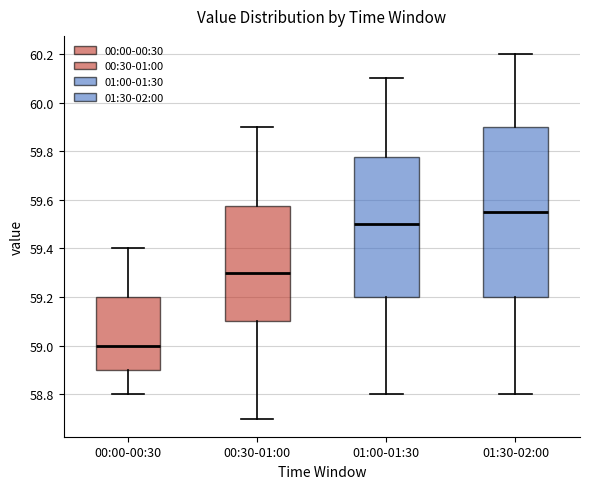

Reading left to right, read every box against the y-axis: the position of its median line, the range the box covers, and the ends of its whiskers. The values are not printed on the chart, so give them approximately, as read against the axis.

00:00-00:30: median 59.00, box 58.90 to 59.20, whiskers 58.80 to 59.40
00:30-01:00: median 59.30, box 59.10 to 59.58, whiskers 58.70 to 59.90
01:00-01:30: median 59.50, box 59.20 to 59.78, whiskers 58.80 to 60.10
01:30-02:00: median 59.56, box 59.20 to 59.90, whiskers 58.80 to 60.20